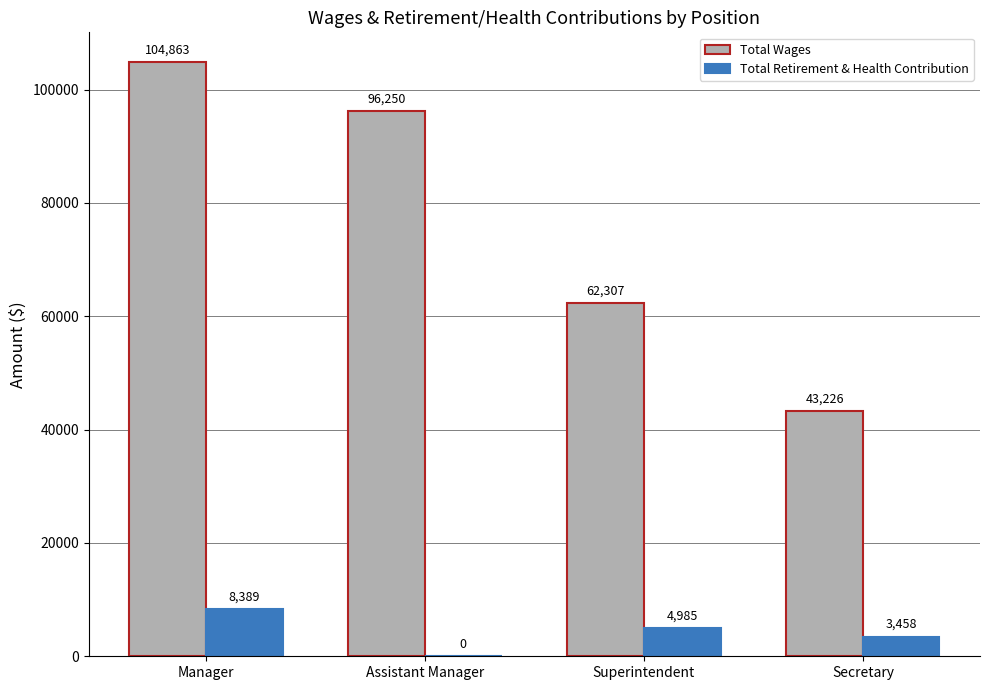

Are the bars grouped side by side (vs. stacked)?

Yes